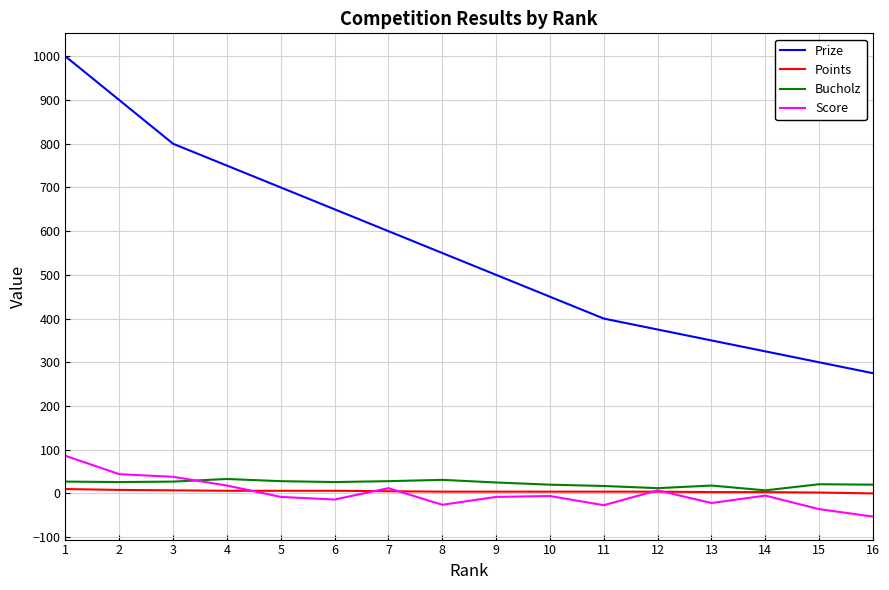

What is the minimum value shown in the chart?

-53